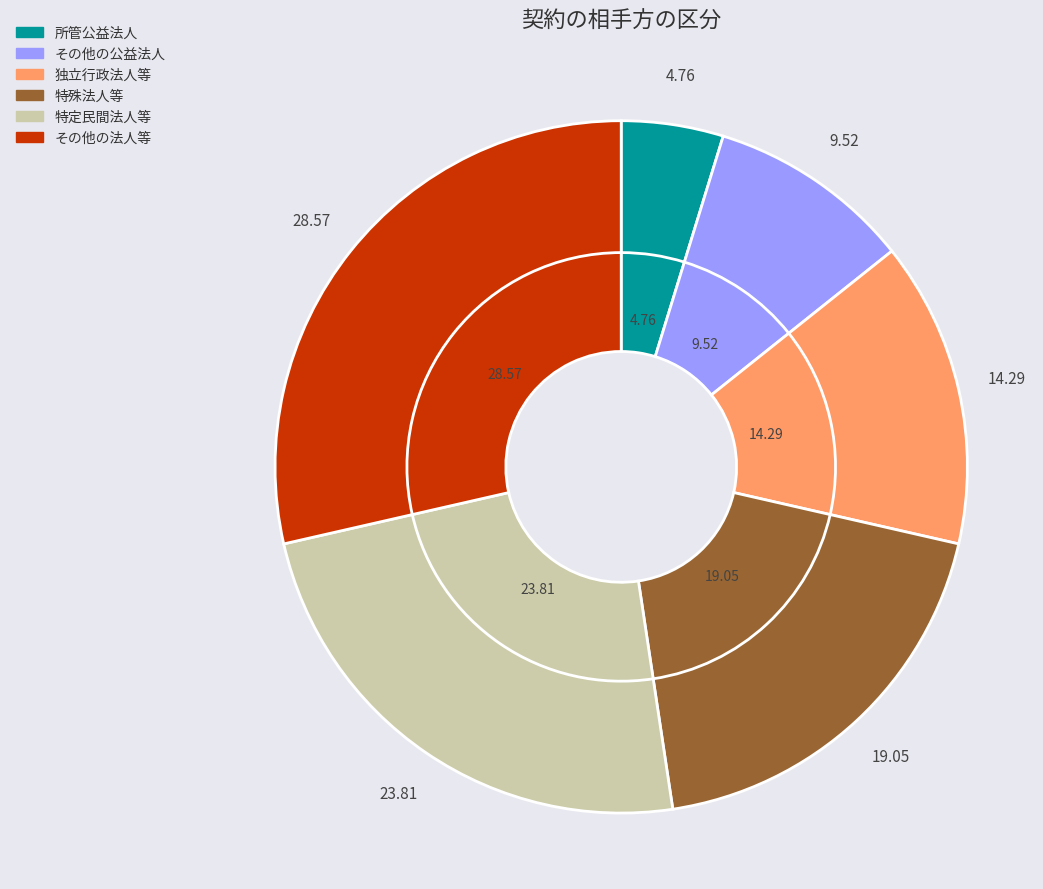

Is 独立行政法人等 the majority of the pie?

No